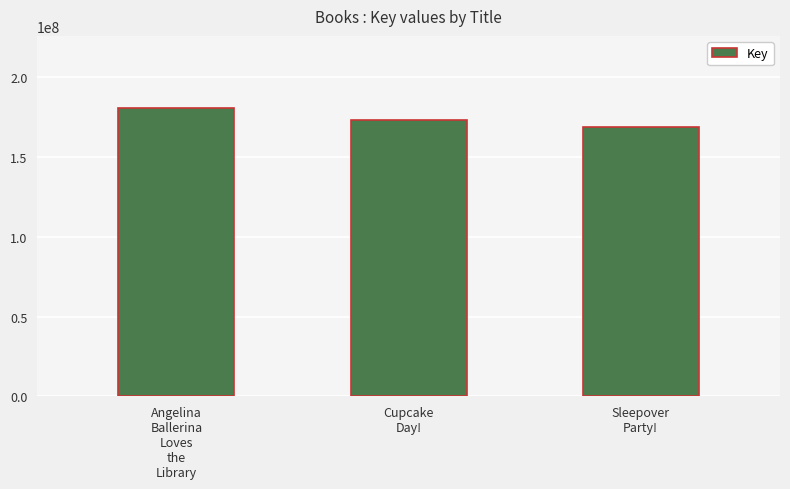

What is the average value?

174218077